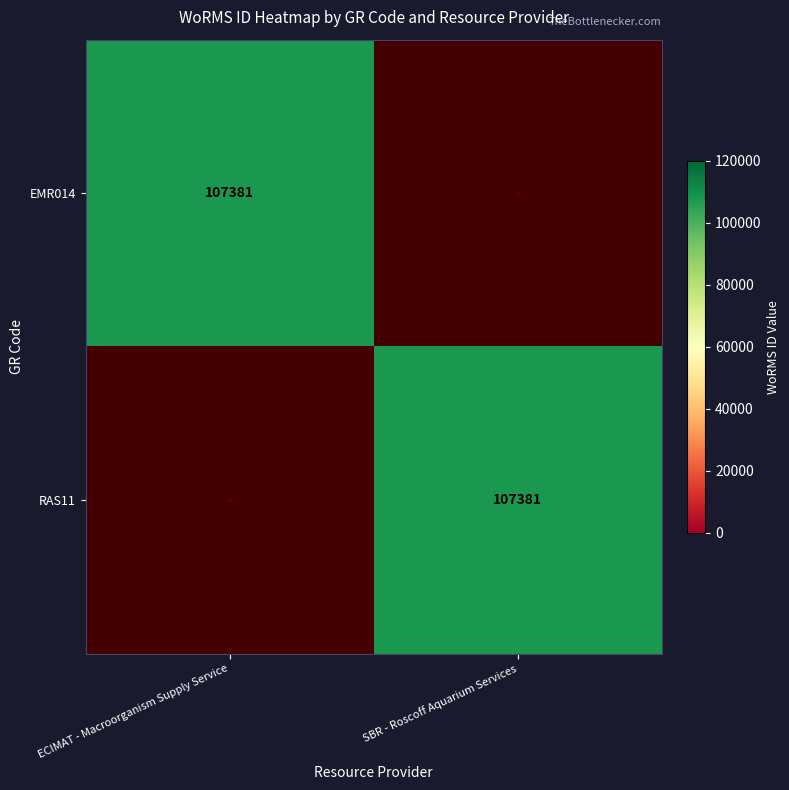

Which has a higher value, ECIMAT - Macroorganism Supply Service or SBR - Roscoff Aquarium Services?

ECIMAT - Macroorganism Supply Service